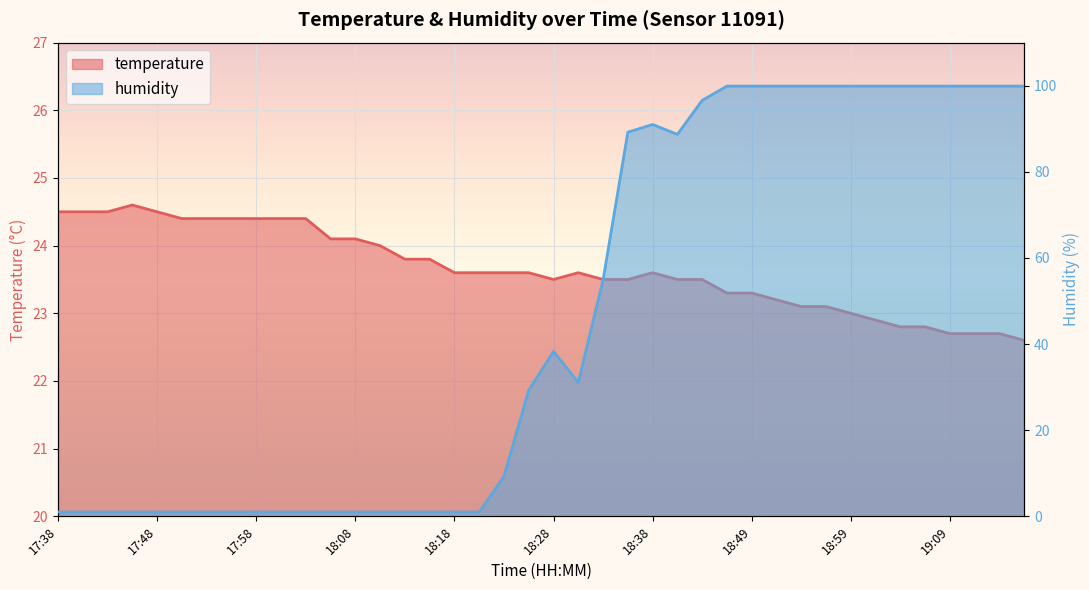

What are all the series names shown in the legend?

temperature, humidity